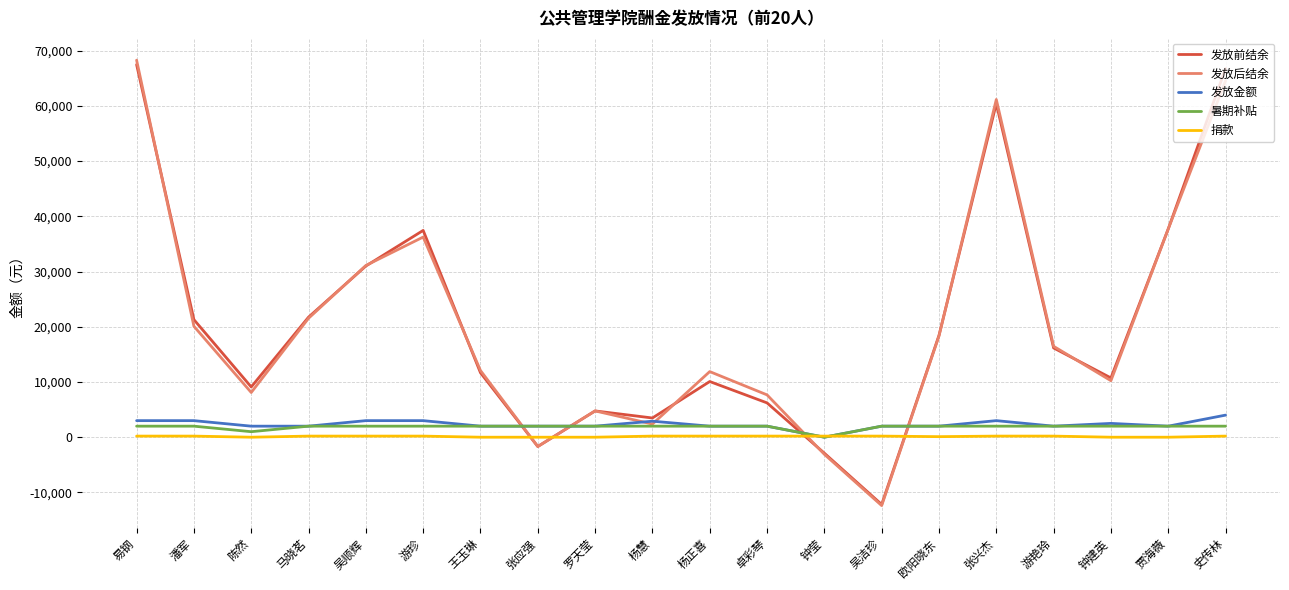

Where is 发放后结余 nearest to the value 27951?

吴顺辉